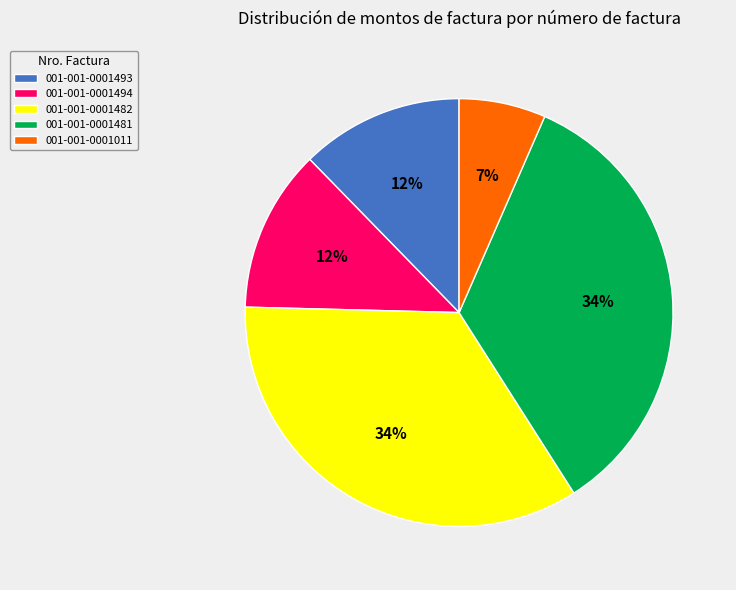

To the nearest percent, what is the average slice percentage?

20%